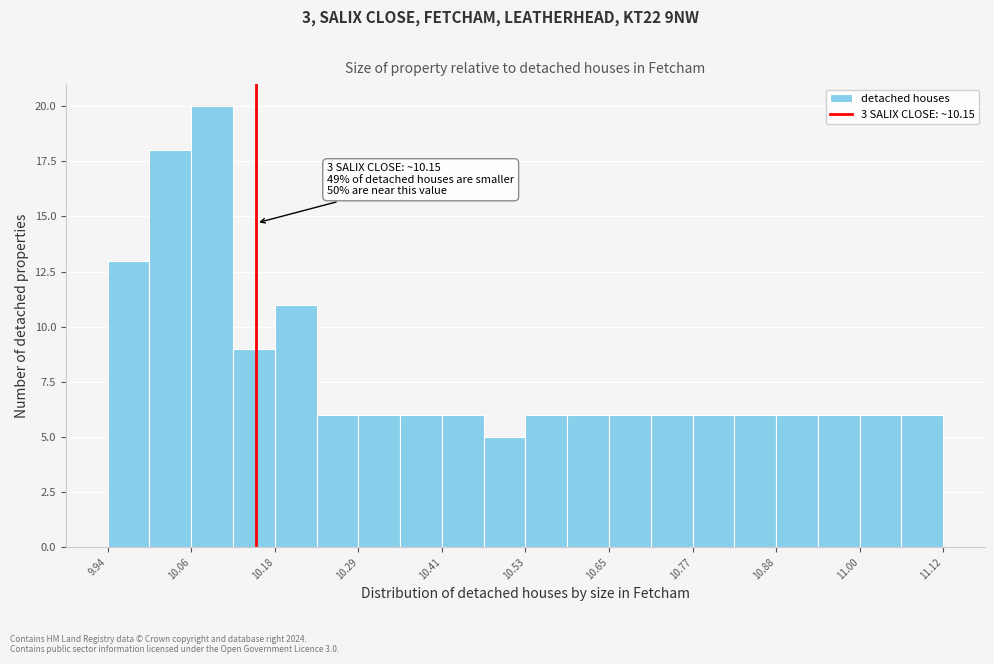

Around what value on the x-axis is the tallest bar? Give the approximate position of its centre, as read against the axis.

10.08